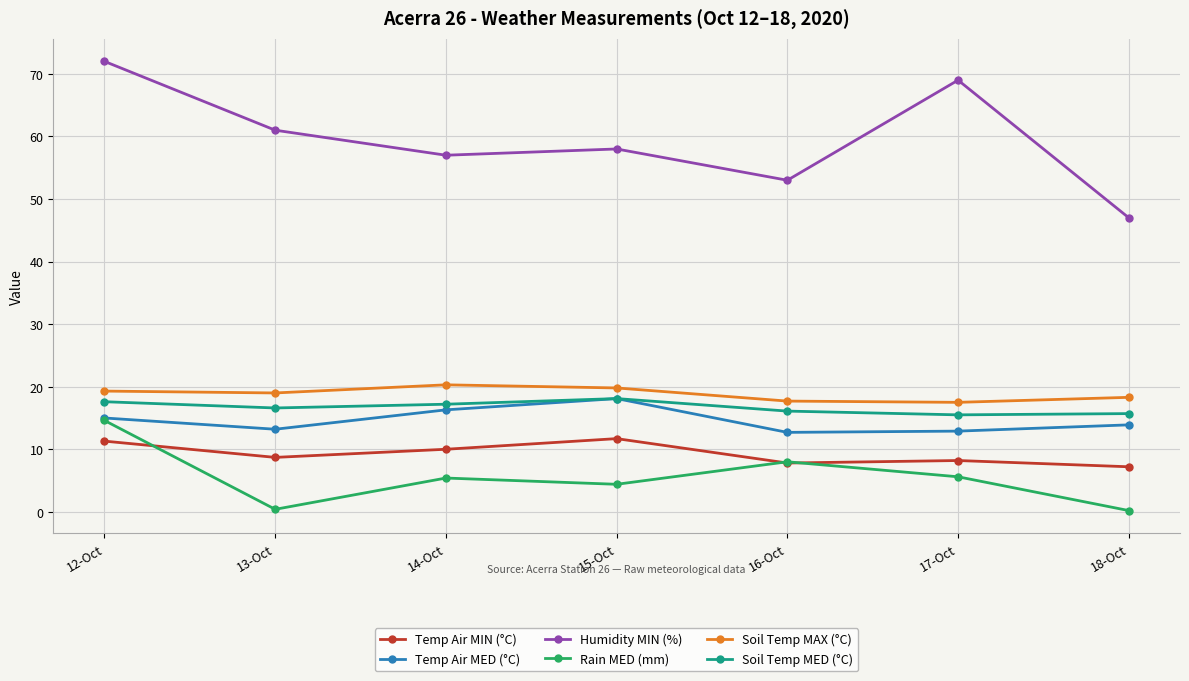

Count the number of categories in the chart.

7